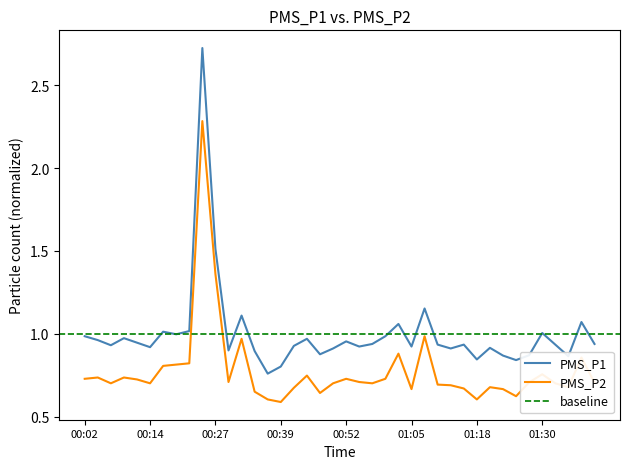

Reading right to left, extract all data points from this chart.

PMS_P1: 01:40=0.9	01:37=1.1	01:35=0.9	01:32=0.9	01:30=1.0	01:27=0.9	01:25=0.8	01:22=0.9	01:20=0.9	01:18=0.8	01:15=0.9	01:12=0.9	01:10=0.9	01:07=1.2	01:05=0.9	01:02=1.1	01:00=1.0	00:57=0.9	00:55=0.9	00:52=1.0	00:49=0.9	00:47=0.9	00:44=1.0	00:42=0.9	00:39=0.8	00:37=0.8	00:34=0.9	00:32=1.1	00:29=0.9	00:27=1.5	00:24=2.7	00:22=1.0	00:19=1.0	00:17=1.0	00:14=0.9	00:12=0.9	00:09=1.0	00:07=0.9	00:04=1.0	00:02=1.0
PMS_P2: 01:40=0.7	01:37=0.9	01:35=0.7	01:32=0.7	01:30=0.8	01:27=0.7	01:25=0.6	01:22=0.7	01:20=0.7	01:18=0.6	01:15=0.7	01:12=0.7	01:10=0.7	01:07=1.0	01:05=0.7	01:02=0.9	01:00=0.7	00:57=0.7	00:55=0.7	00:52=0.7	00:49=0.7	00:47=0.6	00:44=0.7	00:42=0.7	00:39=0.6	00:37=0.6	00:34=0.7	00:32=1.0	00:29=0.7	00:27=1.4	00:24=2.3	00:22=0.8	00:19=0.8	00:17=0.8	00:14=0.7	00:12=0.7	00:09=0.7	00:07=0.7	00:04=0.7	00:02=0.7